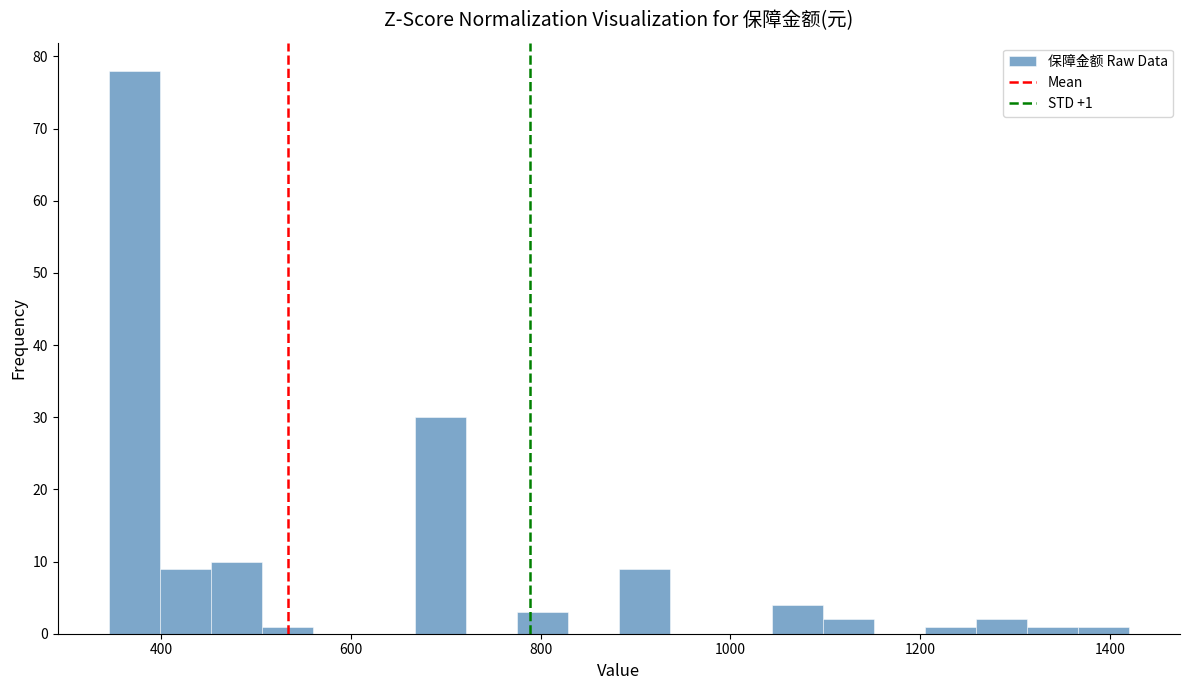

Read against the x-axis, roughly where is the centre of the tallest bar?

380